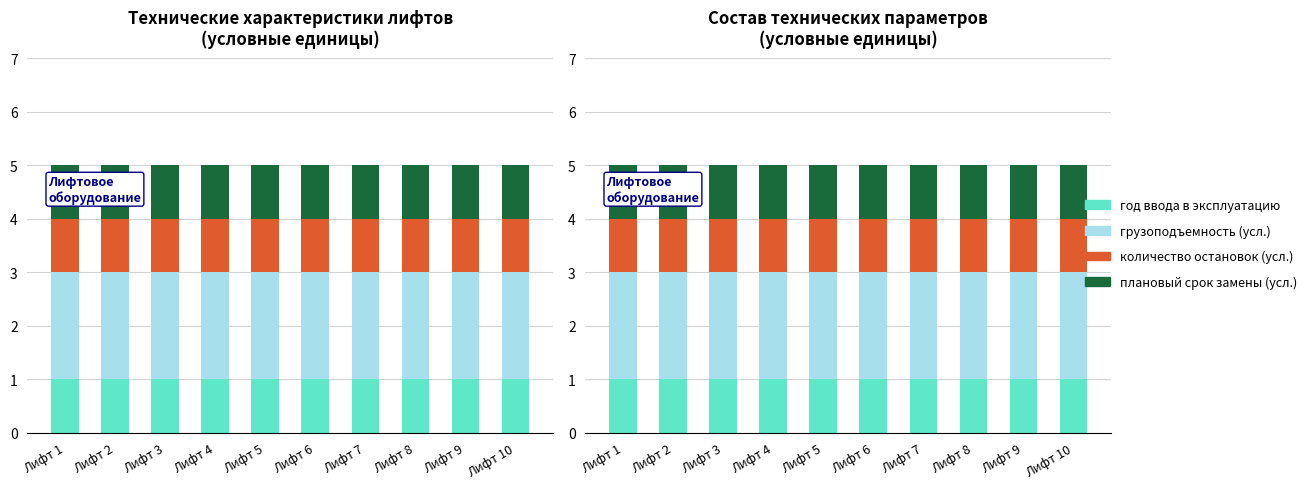

Which series has the largest total across all categories?

грузоподъемность (усл.)